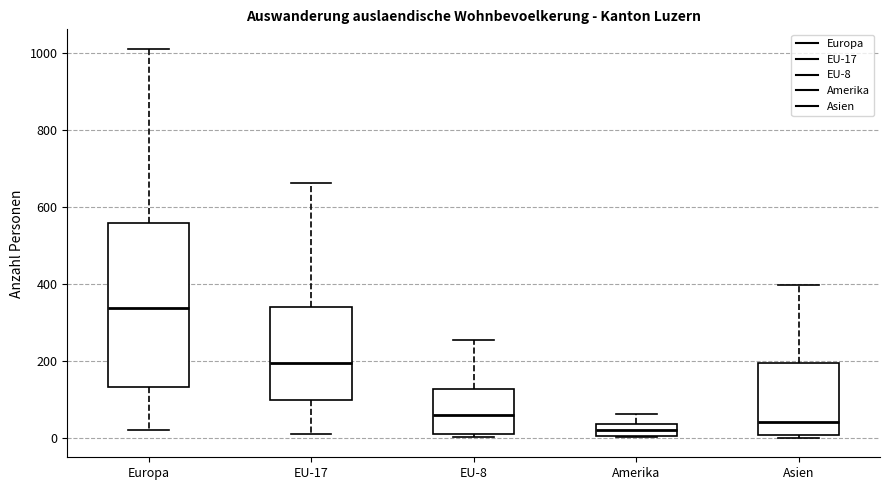

Which box is the tallest, from its lower edge to its upper edge?

Europa